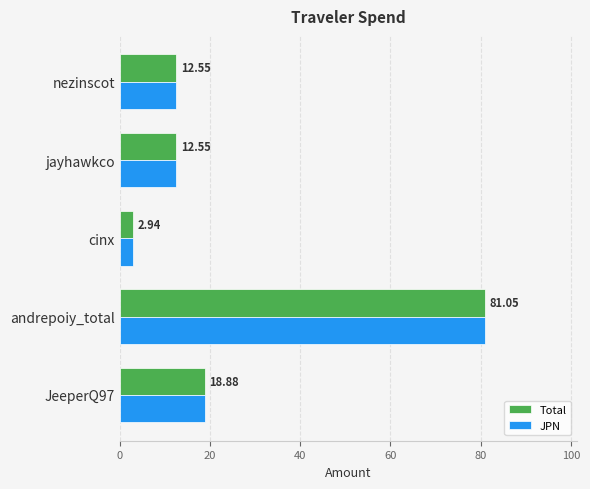

At which category is the sum across all series the highest?

andrepoiy_total